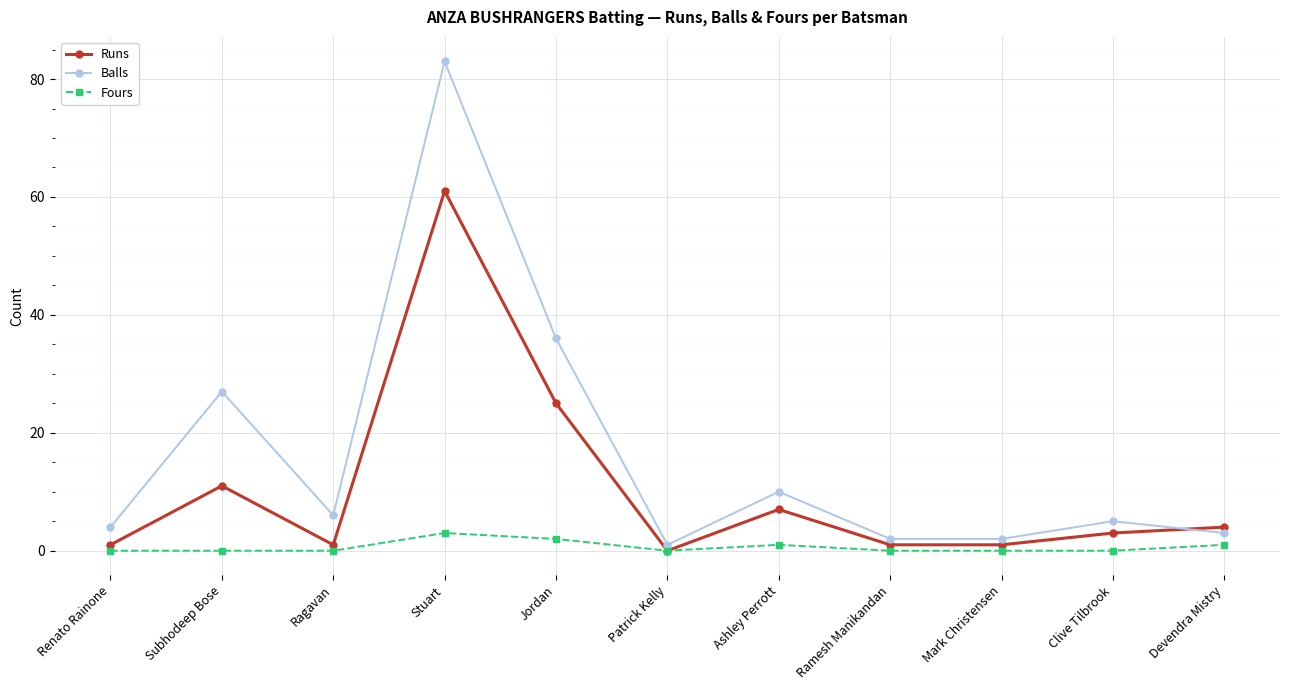

What is the value of the Runs point at the 9th from the left?

1